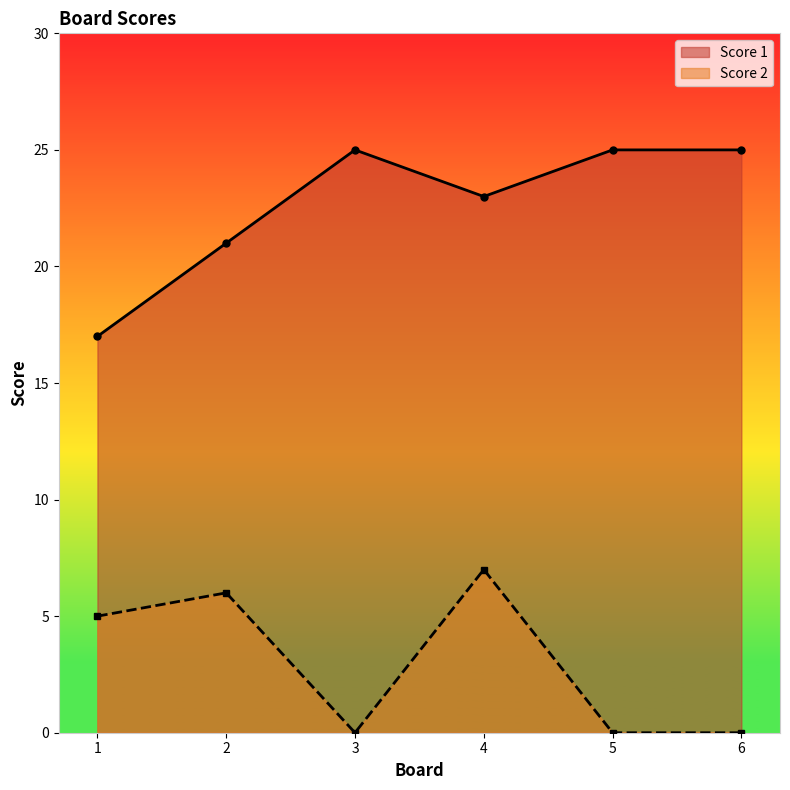

Does the chart have visible grid lines?

No